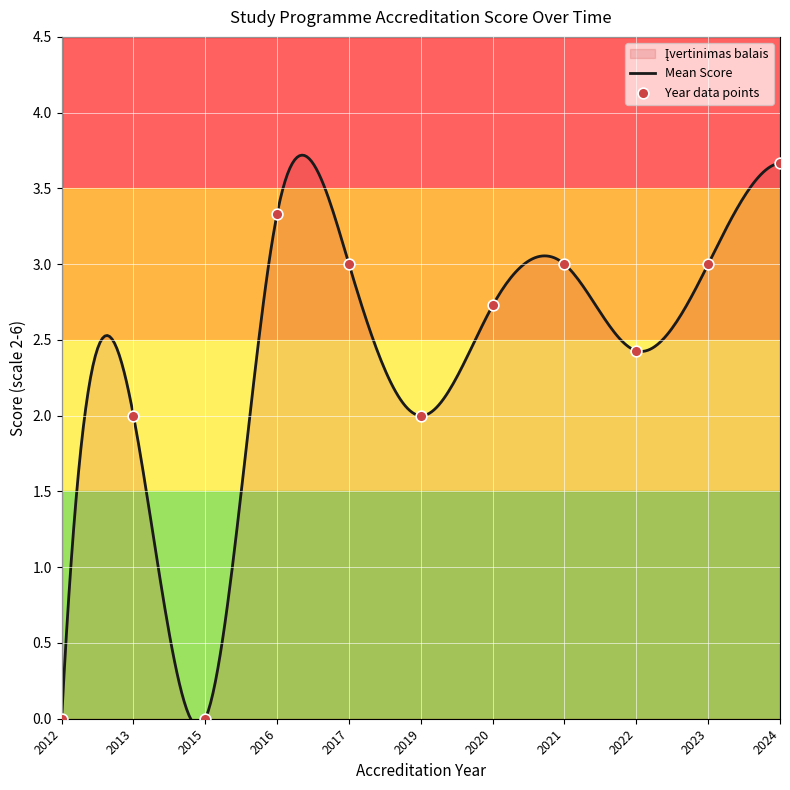

Between 2021 and 2017, which is larger?

2021